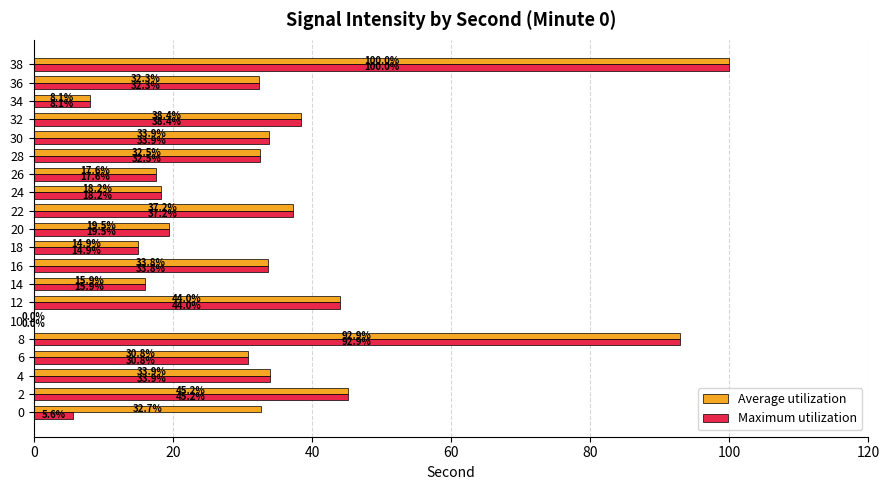

Count the number of data series in this chart.

2